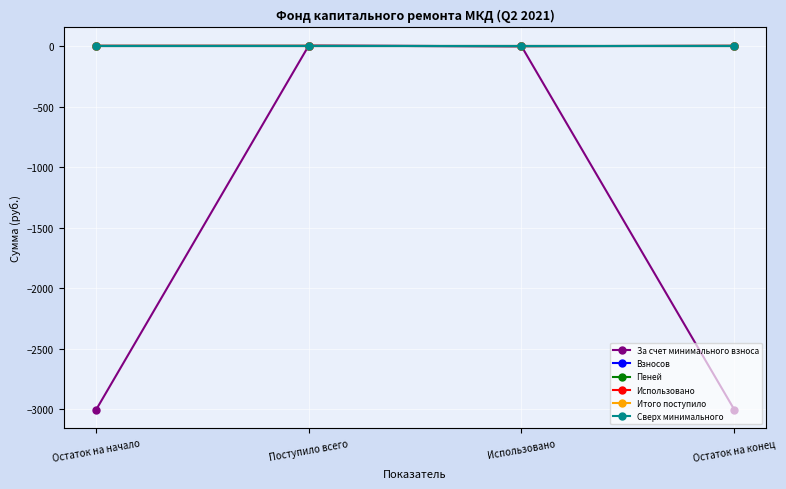

Rank the categories by Сверх минимального value from lowest to highest.

Остаток на начало, Поступило всего, Использовано, Остаток на конец